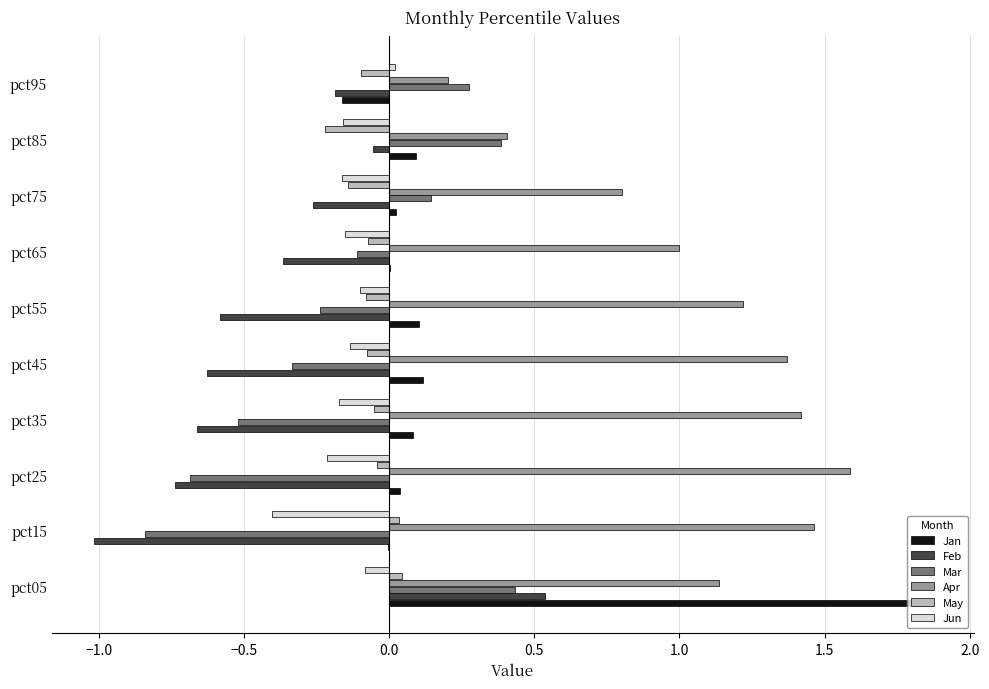

At which category is the sum across all series the highest?

pct05